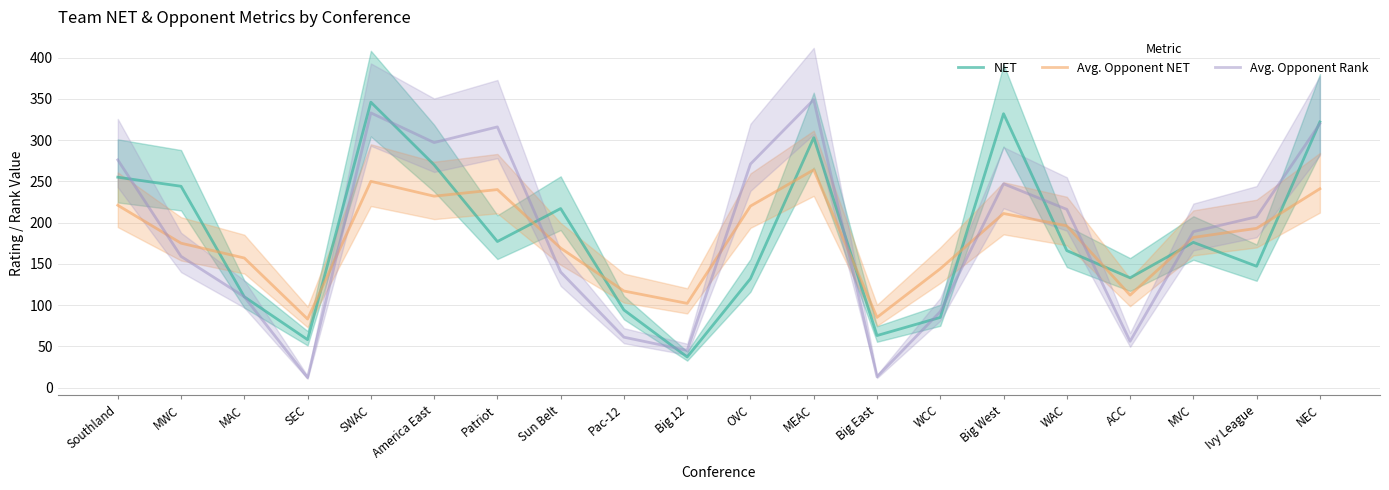

In Avg. Opponent NET, how many points are lower than both neighbors (excluding endpoints)?

5